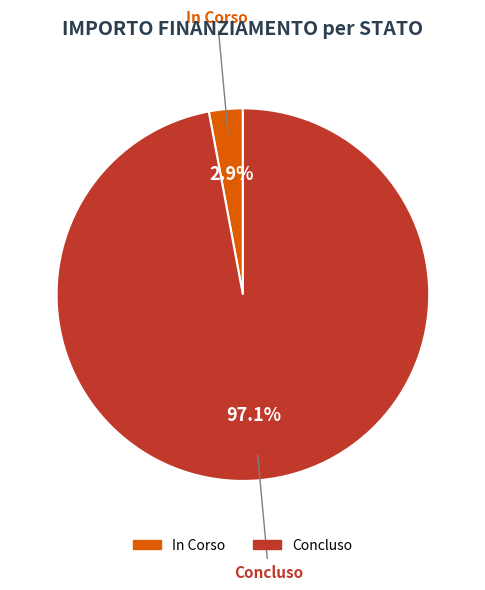

Between Concluso and In Corso, which is larger?

Concluso